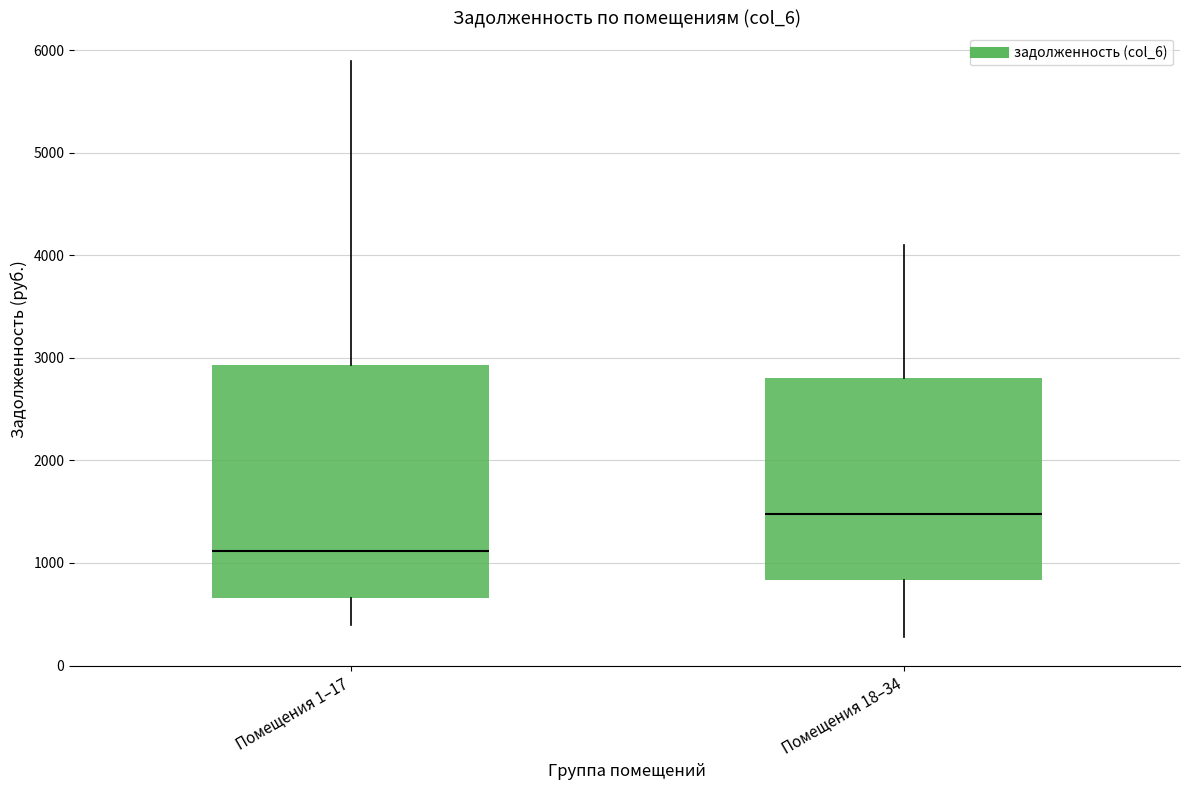

Reading left to right, read every box against the y-axis: the position of its median line, the range the box covers, and the ends of its whiskers. The values are not printed on the chart, so give them approximately, as read against the axis.

Помещения 1–17: median 1100, box 700 to 2900, whiskers 400 to 5900
Помещения 18–34: median 1500, box 800 to 2800, whiskers 300 to 4100